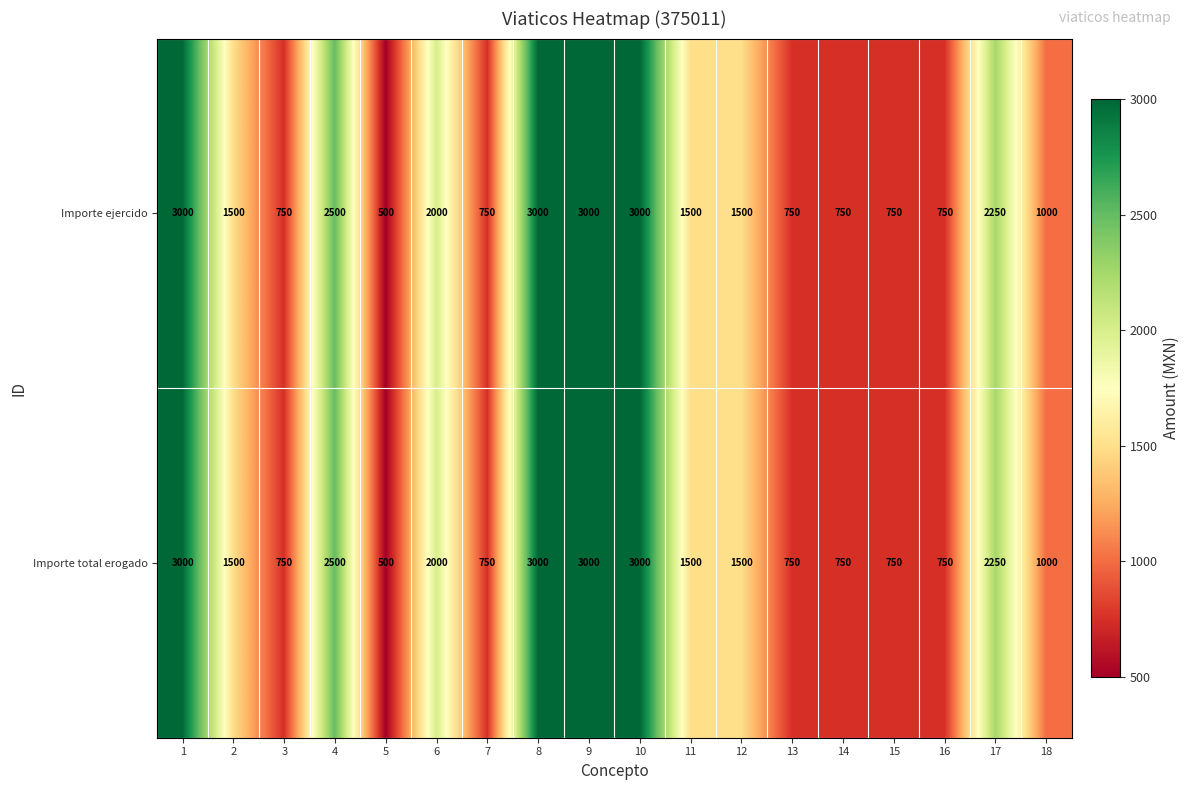

What is the total value across all series at 7?

1500